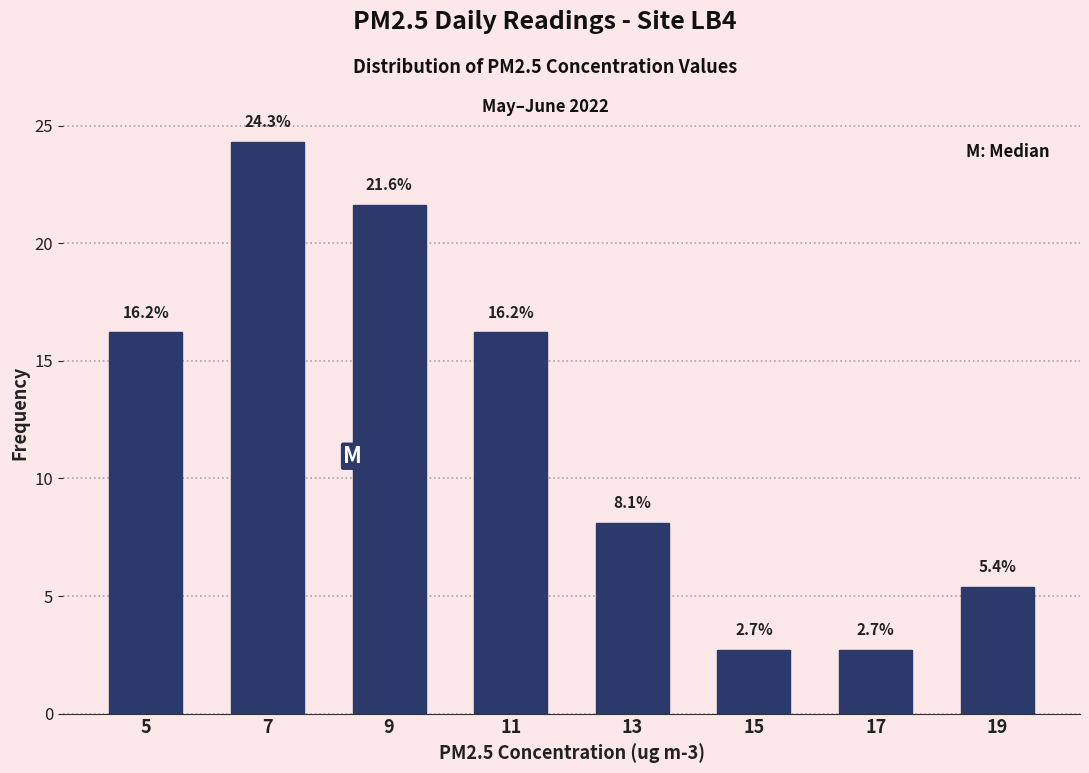

Reading left to right, list every bar in this chart as the range it spans on the x-axis followed by its height.

4 to 6: 16.2
6 to 8: 24.3
8 to 10: 21.6
10 to 12: 16.2
12 to 14: 8.1
14 to 16: 2.7
16 to 18: 2.7
18 to 20: 5.4